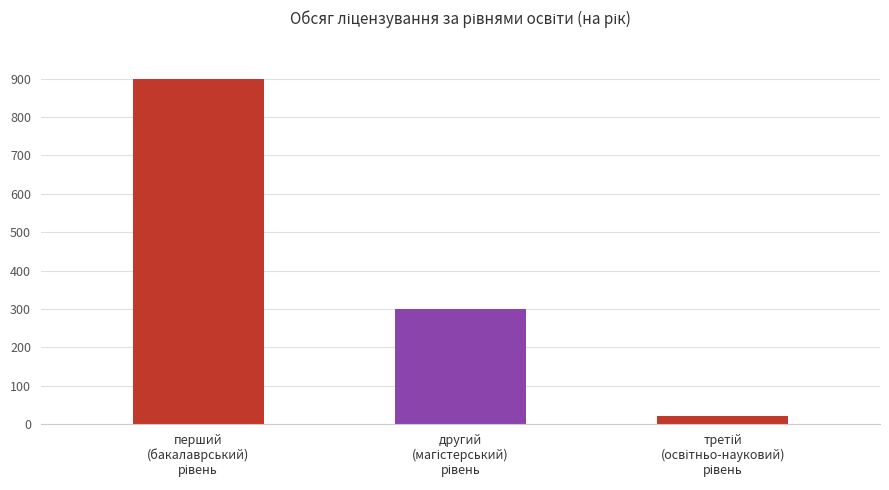

What is the sum of all values?

1220